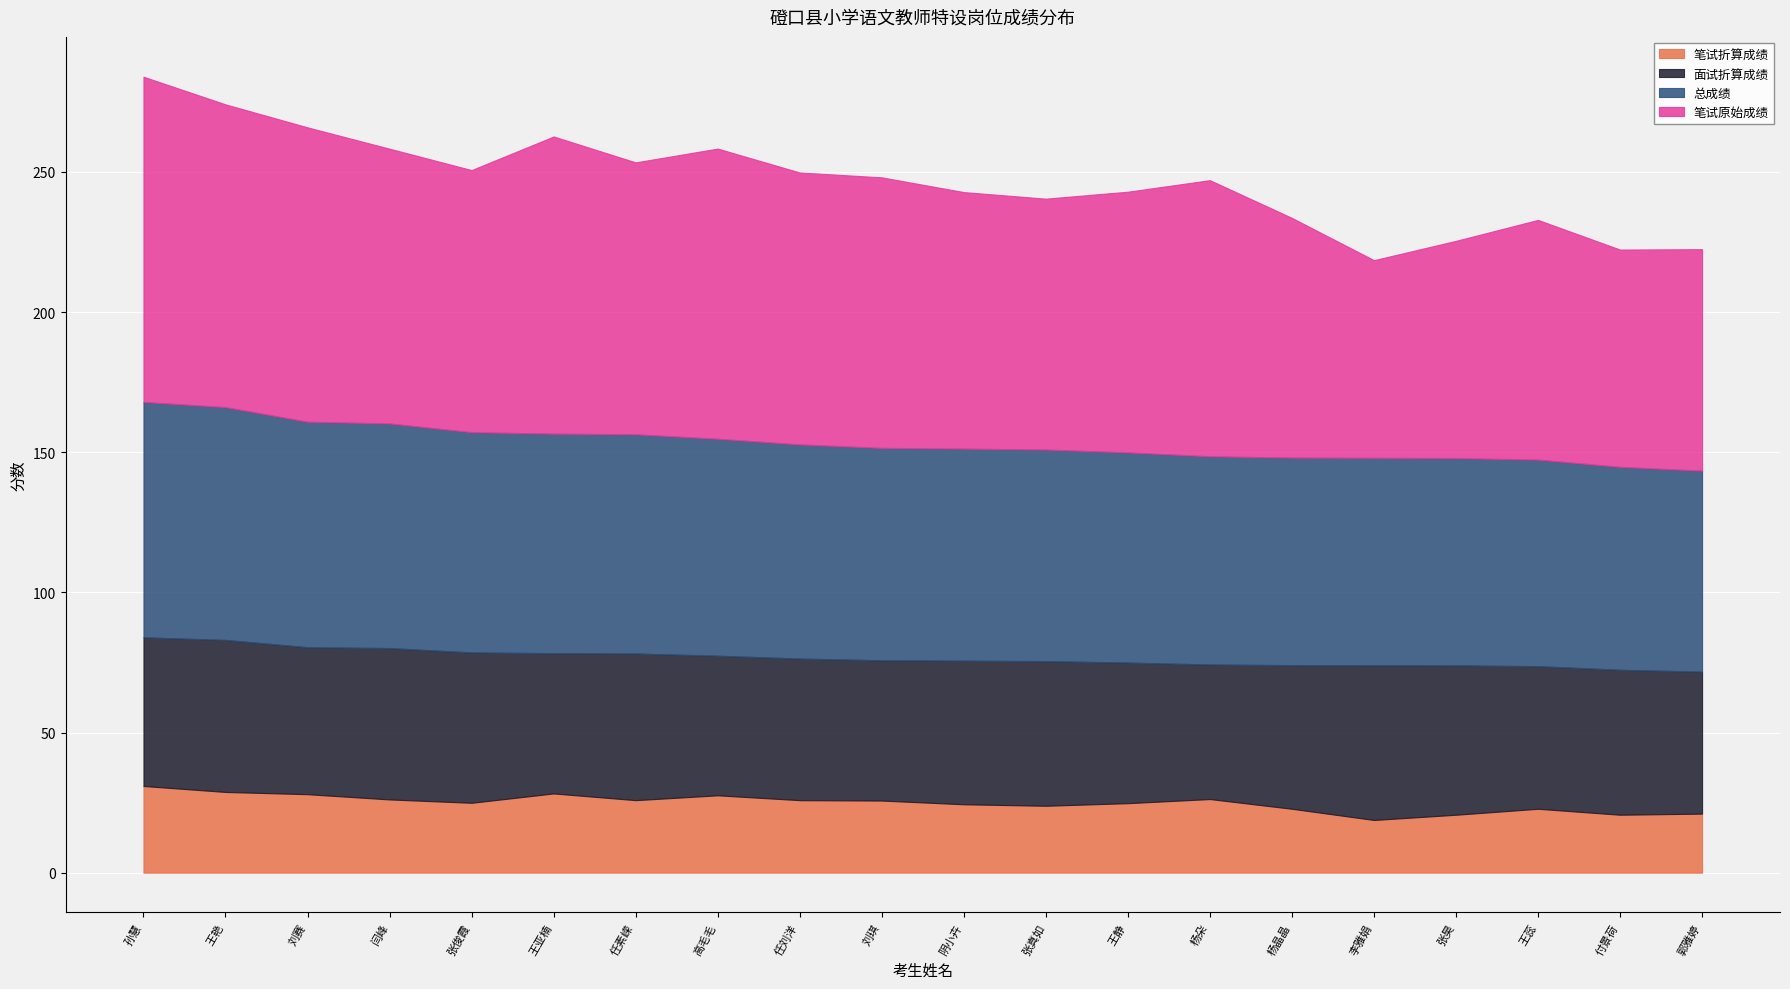

True or false: 面试折算成绩 has a value of 79.5 at 闫峰.

False